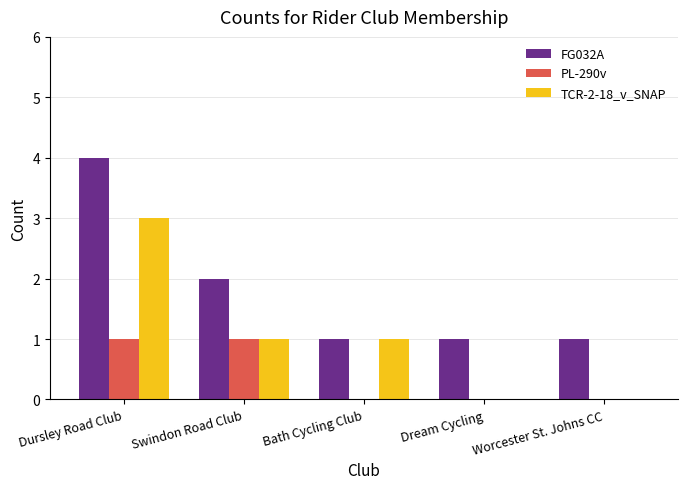

The value of PL-290v at Swindon Road Club is 1. True or false?

True